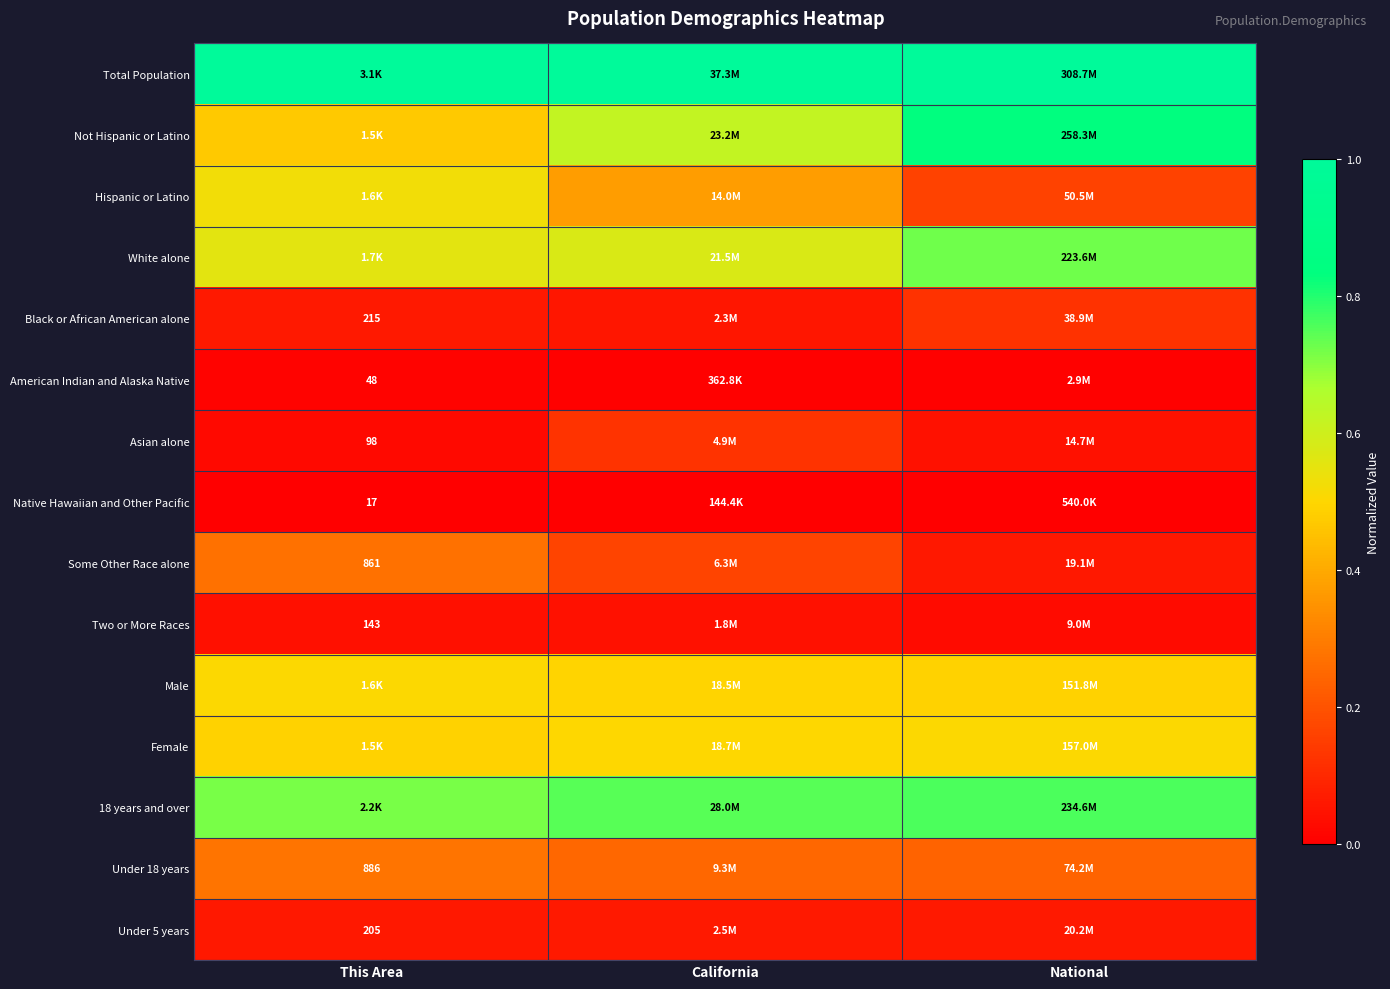

How many Some Other Race alone values are between 0 and 1?

3